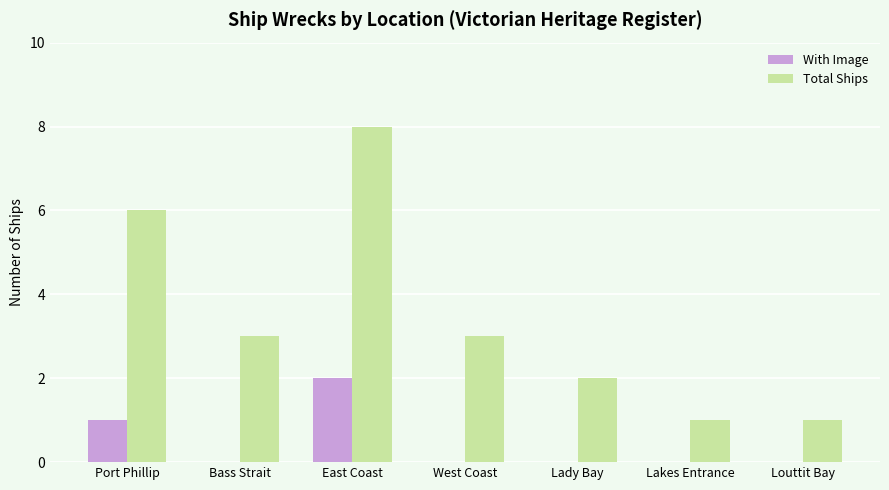

The With Image series shows 0 at Lakes Entrance. True or false?

True